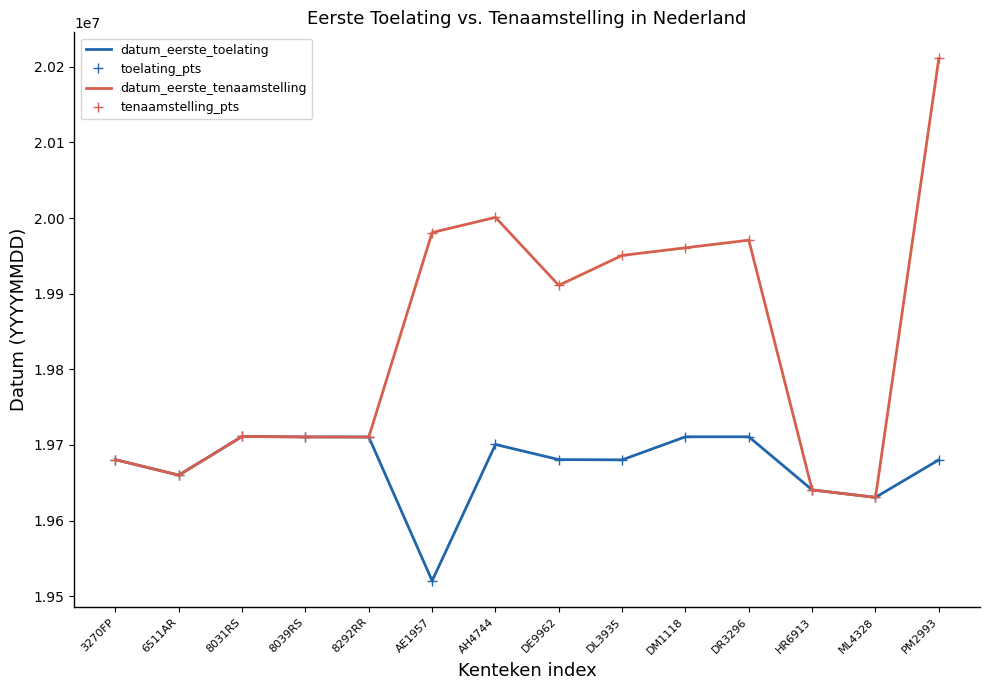

How many data points does each series have?

14